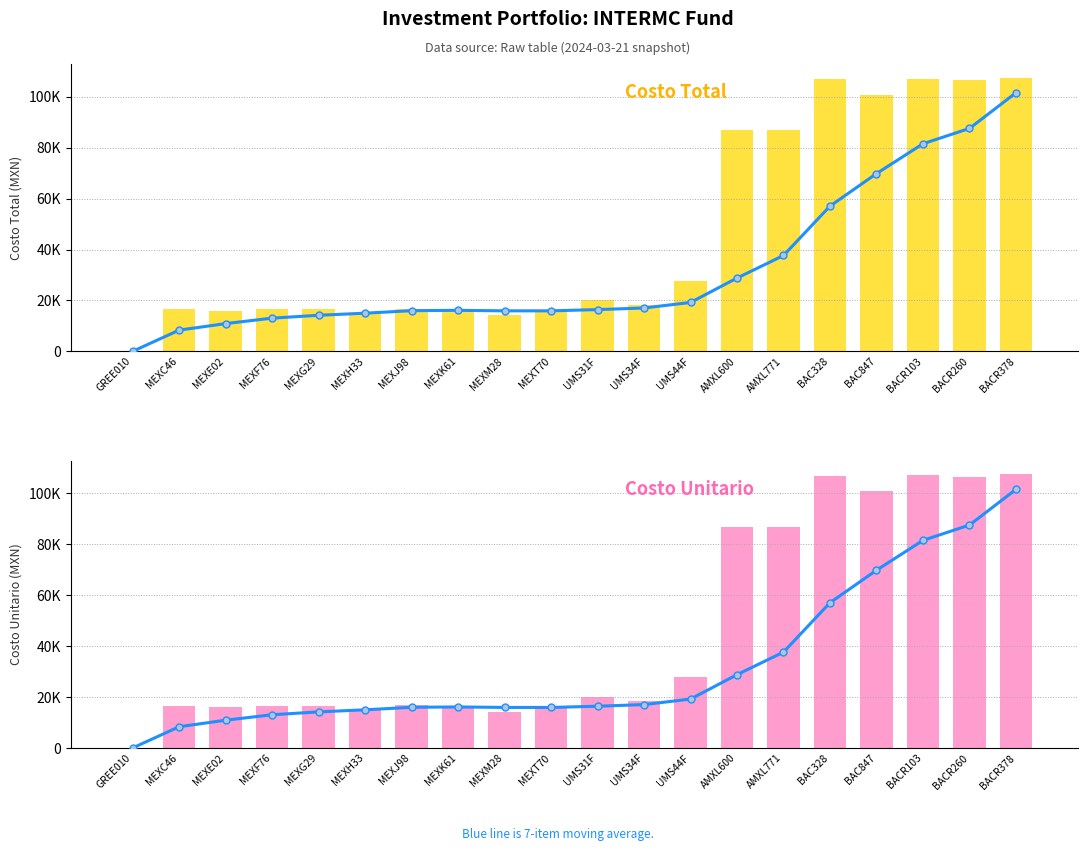

Reading left to right, what are all the values shown in this chart?

7-item moving avg: 5.6	8347.6	10918.0	13060.8	14186.2	15005.9	15991.5	16131.0	15934.4	15929.8	16414.8	17049.6	19218.2	28804.8	37670.1	57065.8	69839.6	81557.4	87584.0	101583.4
Costo Total: 5.6	16689.5	16059.9	16488.4	16587.9	15111.0	16785.0	16105.8	14113.4	16059.9	20041.3	18297.5	27840.2	86780.8	86780.8	107021.3	100769.4	107166.7	106462.7	107513.7
Costo Unitario: 5.6	16689.5	16059.9	16488.4	16587.9	15111.0	16785.0	16105.8	14113.4	16059.9	20041.3	18297.5	27840.2	86780.8	86780.8	107021.3	100769.4	107166.7	106462.7	107513.7